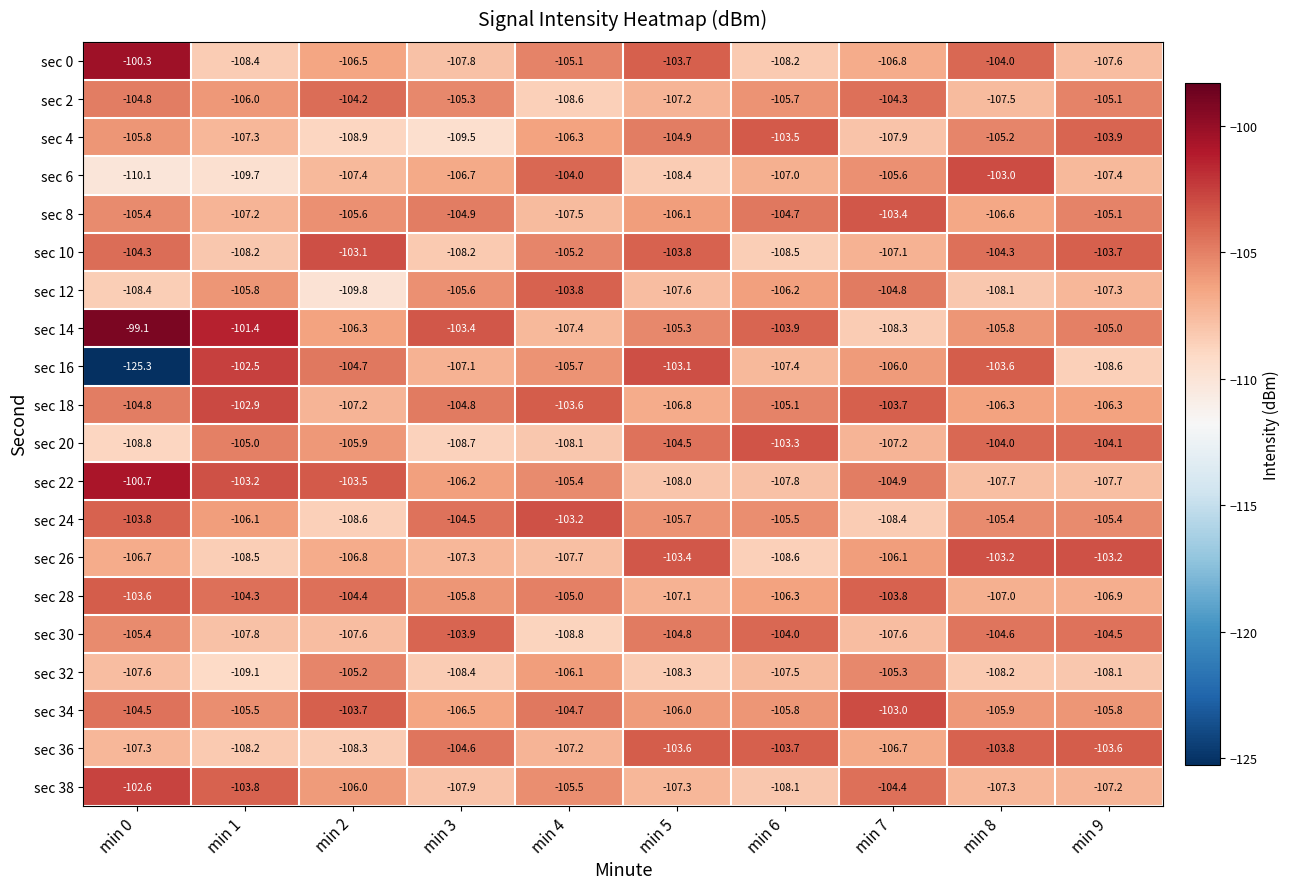

What is the average value of the sec 6 series?

-106.9